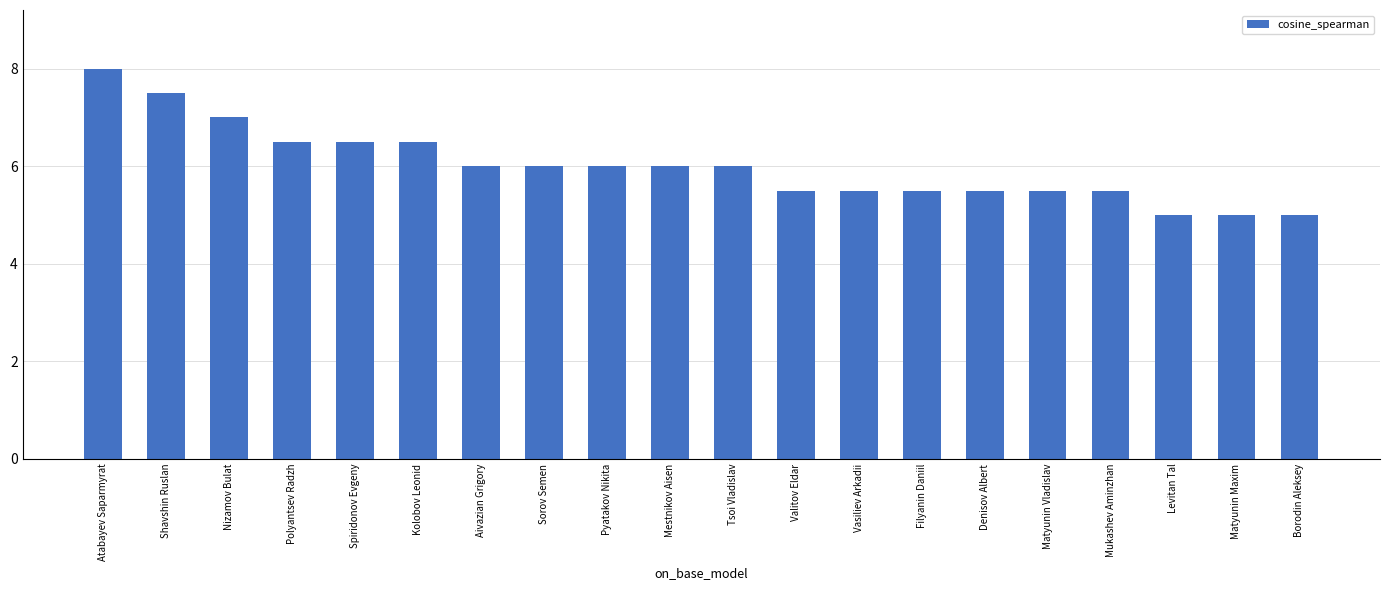

What is the difference between the maximum and minimum values?

3.0